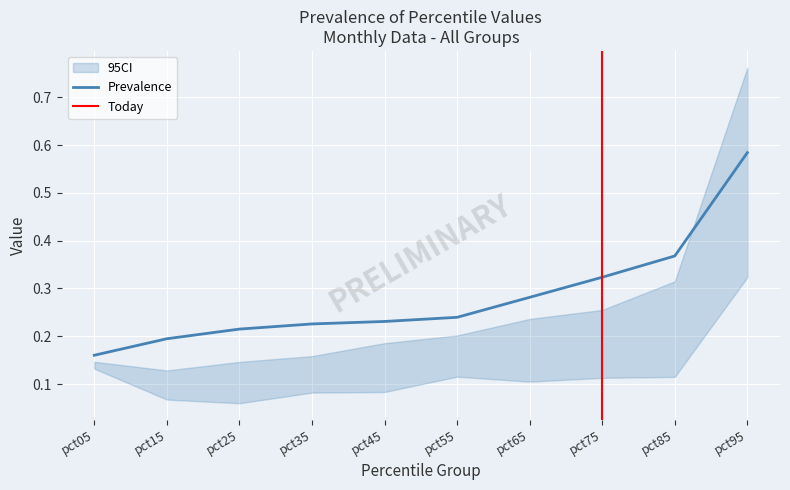

Is it true that Prevalence equals 0.3 at pct45?

False